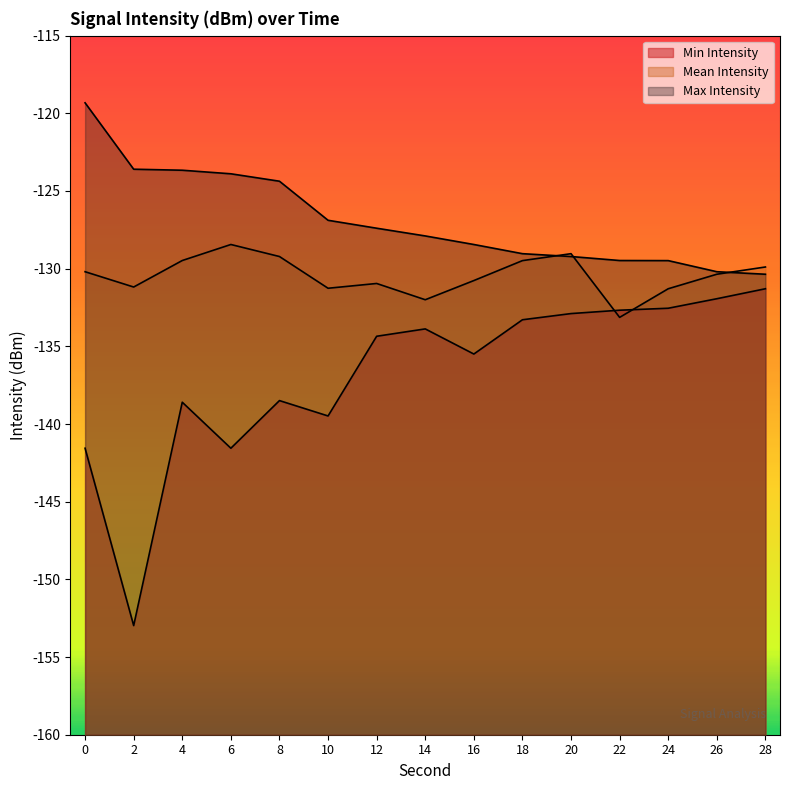

What is the minimum value shown in the chart?

-153.0